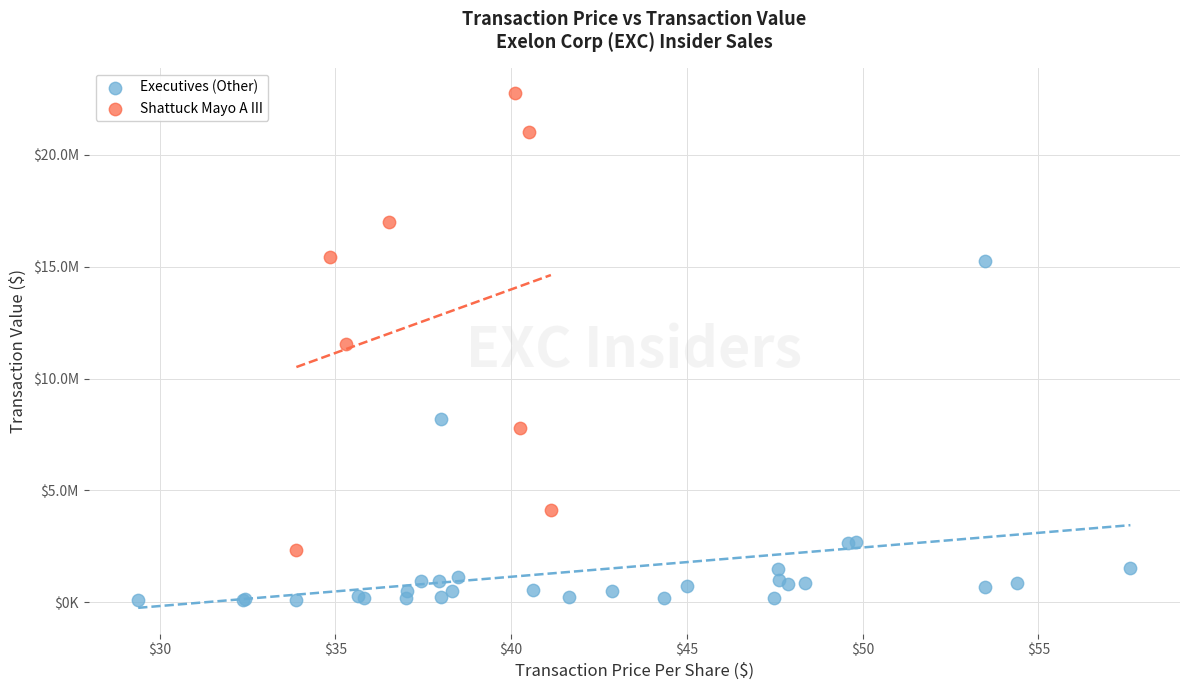

Which series has the widest spread of Y values?

Shattuck Mayo A III